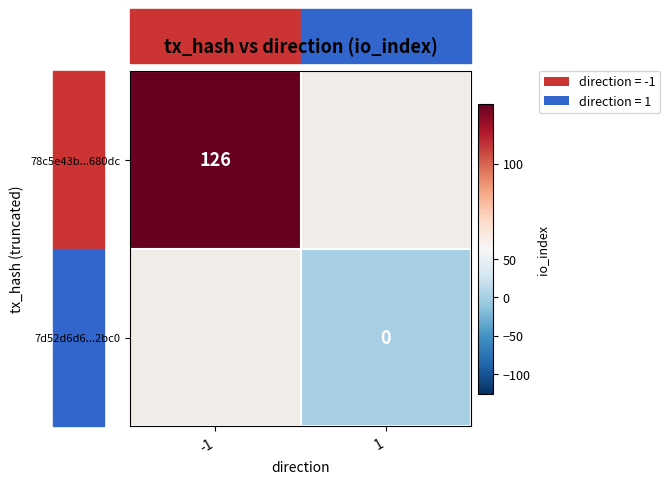

At 1, list the series in order from largest to smallest.

78c5e43b...680dc, 7d52d6d6...2bc0